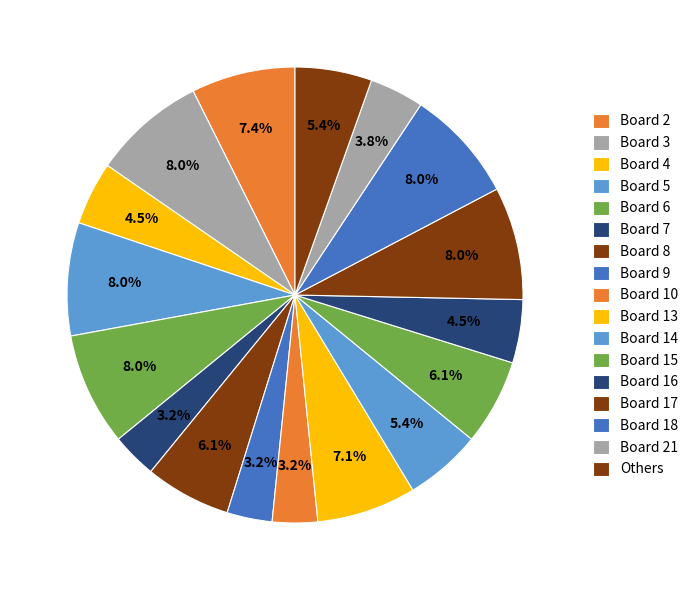

How many segments does this pie chart have?

17